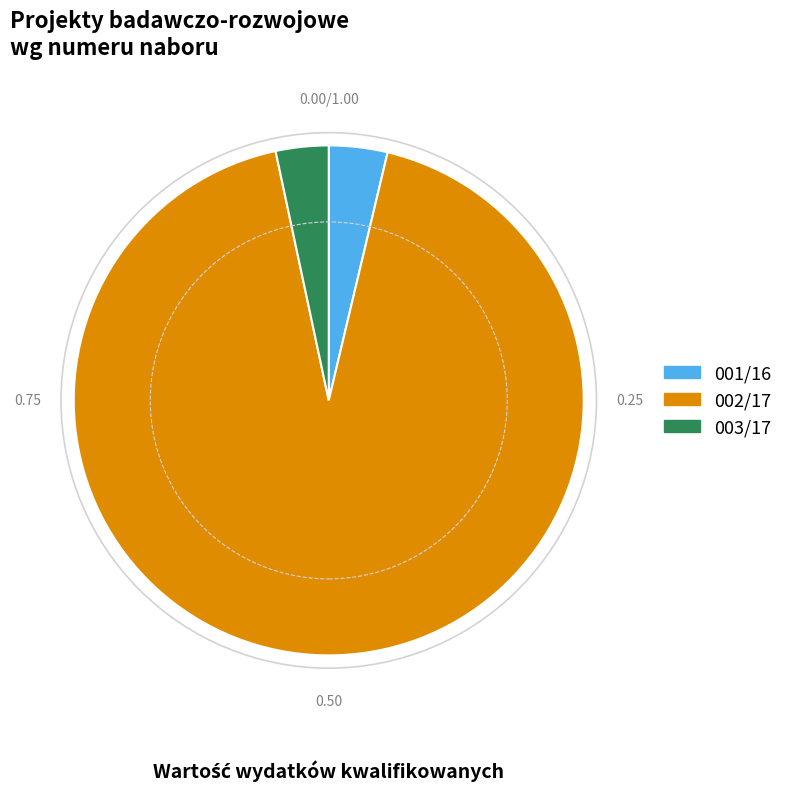

How many segments does this pie chart have?

3